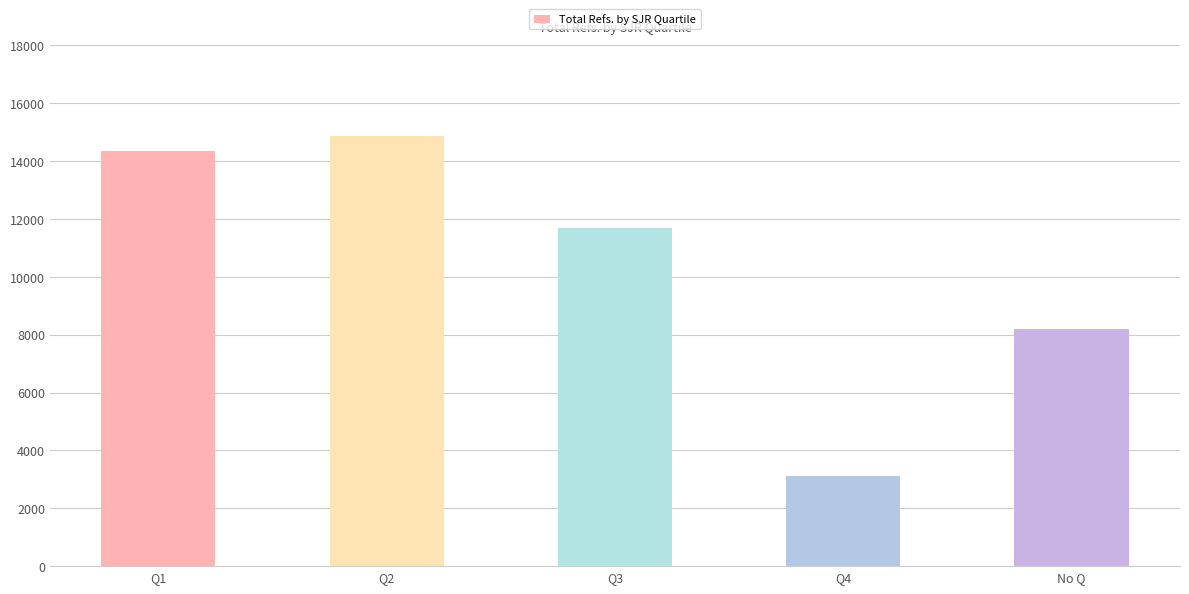

Reading left to right, transcribe all the data shown in this chart.

14363	14878	11676	3104	8207